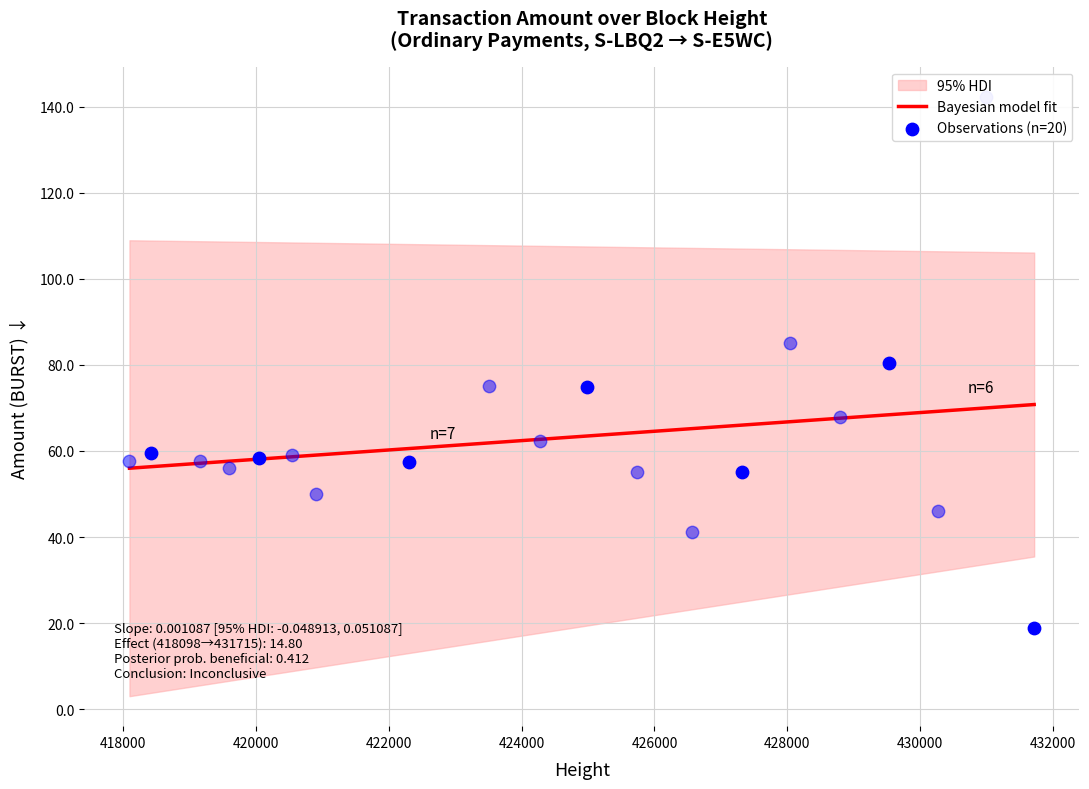

What is the maximum value for Bayesian model fit?

70.8